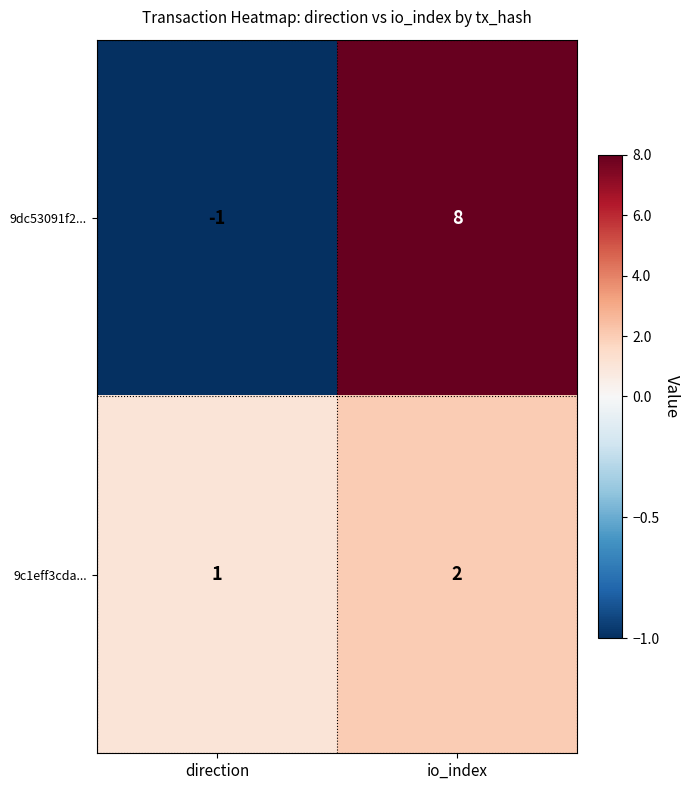

How many data points in 9dc53091f2... are less than 8?

1